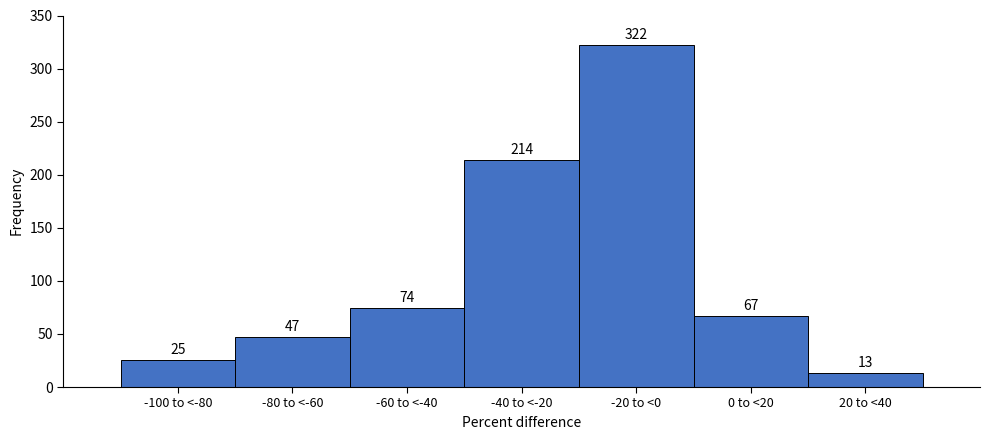

Reading right to left, transcribe all the data shown in this chart.

20 to <40=13	0 to <20=67	-20 to <0=322	-40 to <-20=214	-60 to <-40=74	-80 to <-60=47	-100 to <-80=25